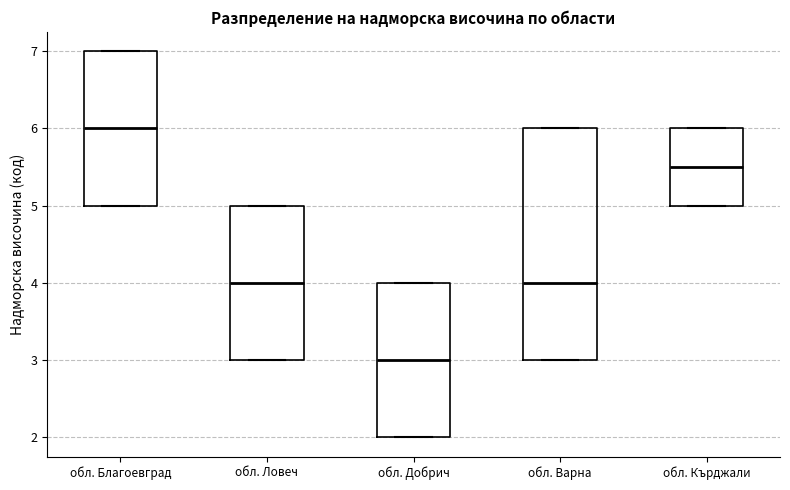

Reading left to right, transcribe this box plot: for each box, give where its median line is, the range the box spans, and where its two whiskers end, as read against the y-axis. The values are not printed on the chart, so give them approximately, as read against the axis.

обл. Благоевград: median 6.0, box 5.0 to 7.0, whiskers 5.0 to 7.0
обл. Ловеч: median 4.0, box 3.0 to 5.0, whiskers 3.0 to 5.0
обл. Добрич: median 3.0, box 2.0 to 4.0, whiskers 2.0 to 4.0
обл. Варна: median 4.0, box 3.0 to 6.0, whiskers 3.0 to 6.0
обл. Кърджали: median 5.5, box 5.0 to 6.0, whiskers 5.0 to 6.0